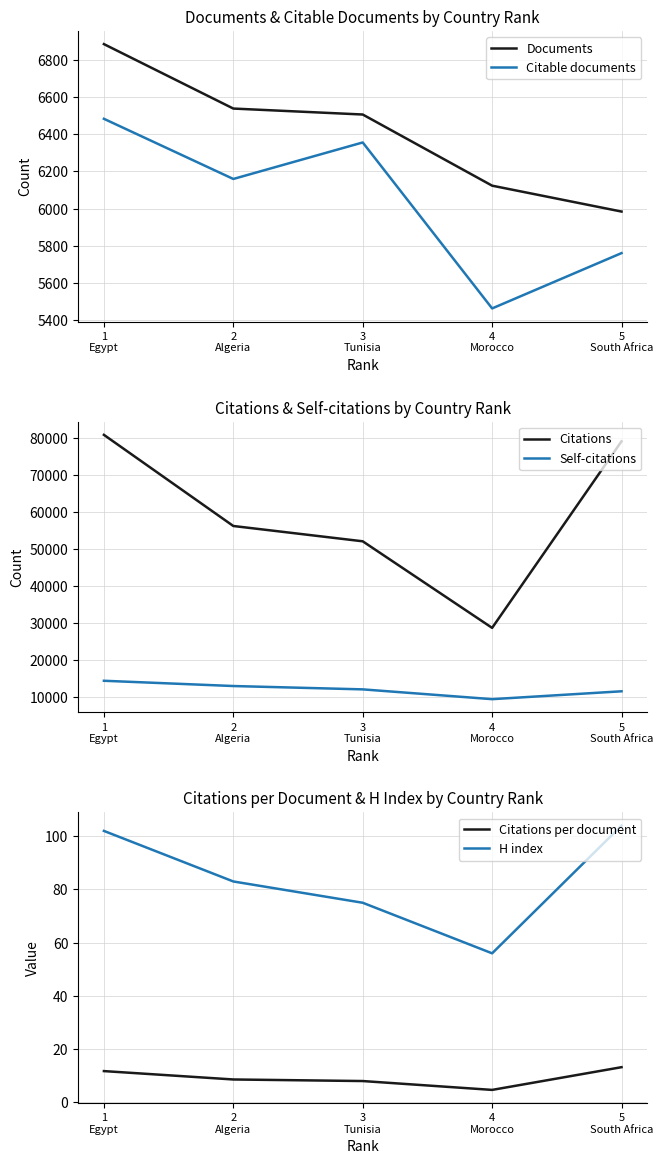

Reading left to right, list all the values displayed in this chart.

Documents: 1
Egypt=6883.0	2
Algeria=6537.0	3
Tunisia=6505.0	4
Morocco=6123.0	5
South Africa=5984.0
Citable documents: 1
Egypt=6482.0	2
Algeria=6159.0	3
Tunisia=6355.0	4
Morocco=5464.0	5
South Africa=5761.0
Citations: 1
Egypt=80821.0	2
Algeria=56165.0	3
Tunisia=52025.0	4
Morocco=28605.0	5
South Africa=79077.0
Self-citations: 1
Egypt=14297.0	2
Algeria=12874.0	3
Tunisia=11969.0	4
Morocco=9320.0	5
South Africa=11450.0
Citations per document: 1
Egypt=11.7	2
Algeria=8.6	3
Tunisia=8.0	4
Morocco=4.7	5
South Africa=13.2
H index: 1
Egypt=102.0	2
Algeria=83.0	3
Tunisia=75.0	4
Morocco=56.0	5
South Africa=104.0